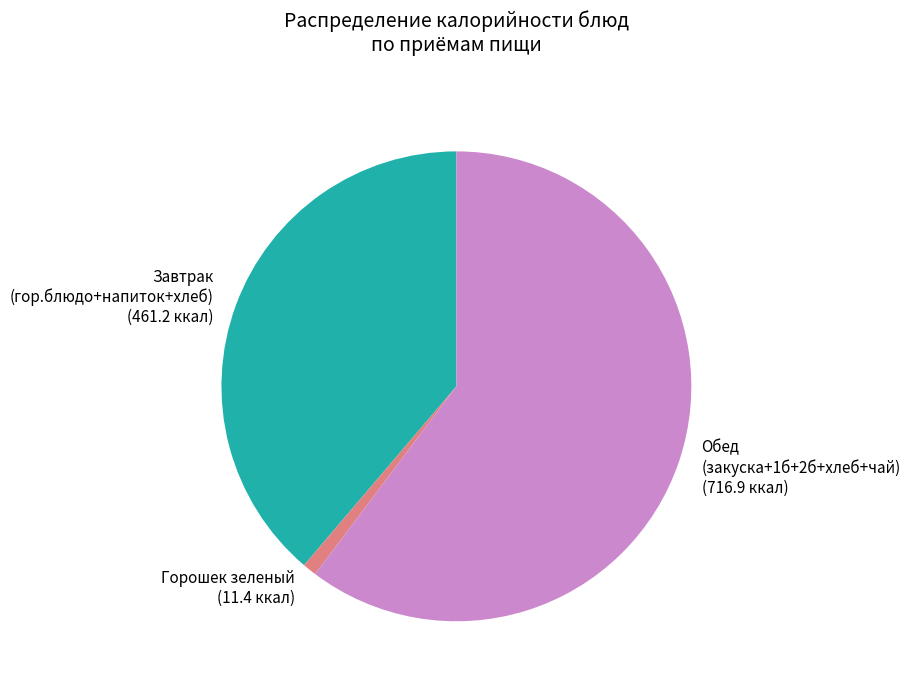

Which slice is the largest?

Обед (закуска+1б+2б+хлеб+чай)